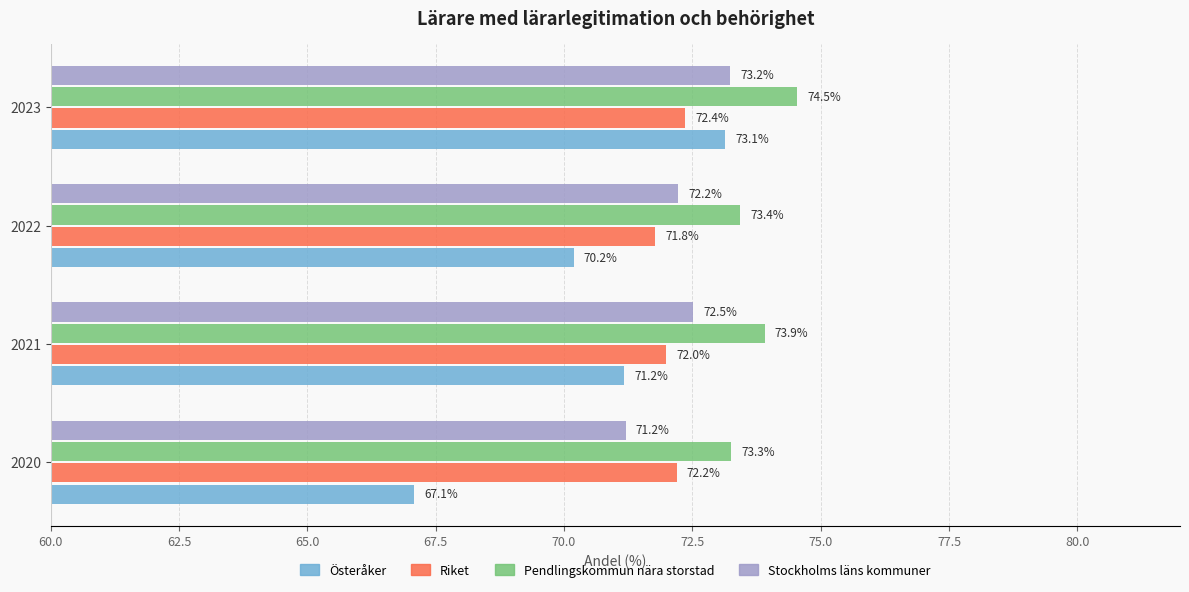

Where is Österåker nearest to the value 70?

2022